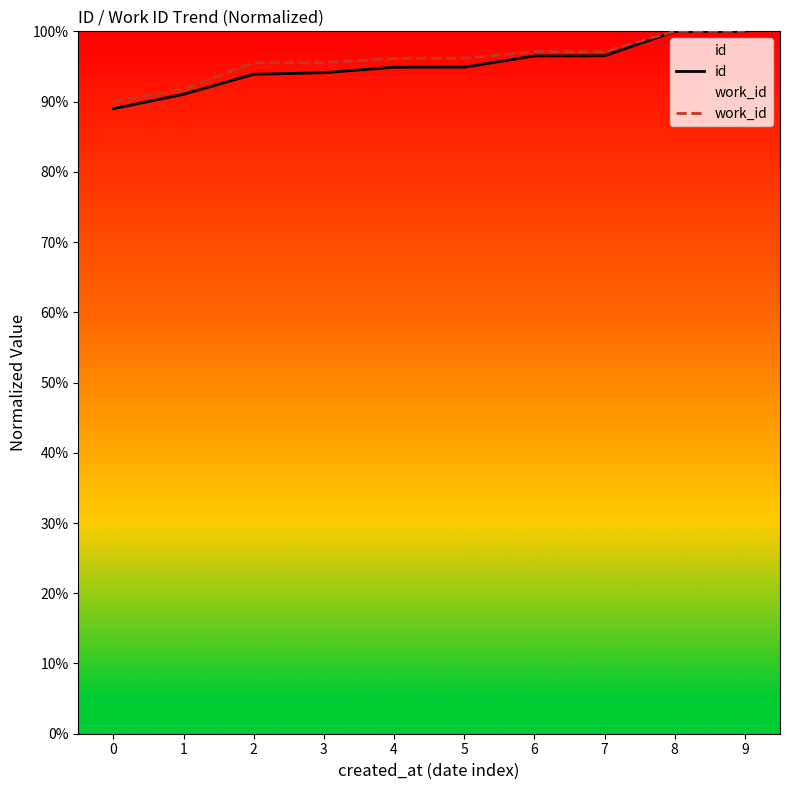

True or false: work_id and id cross at least once.

False